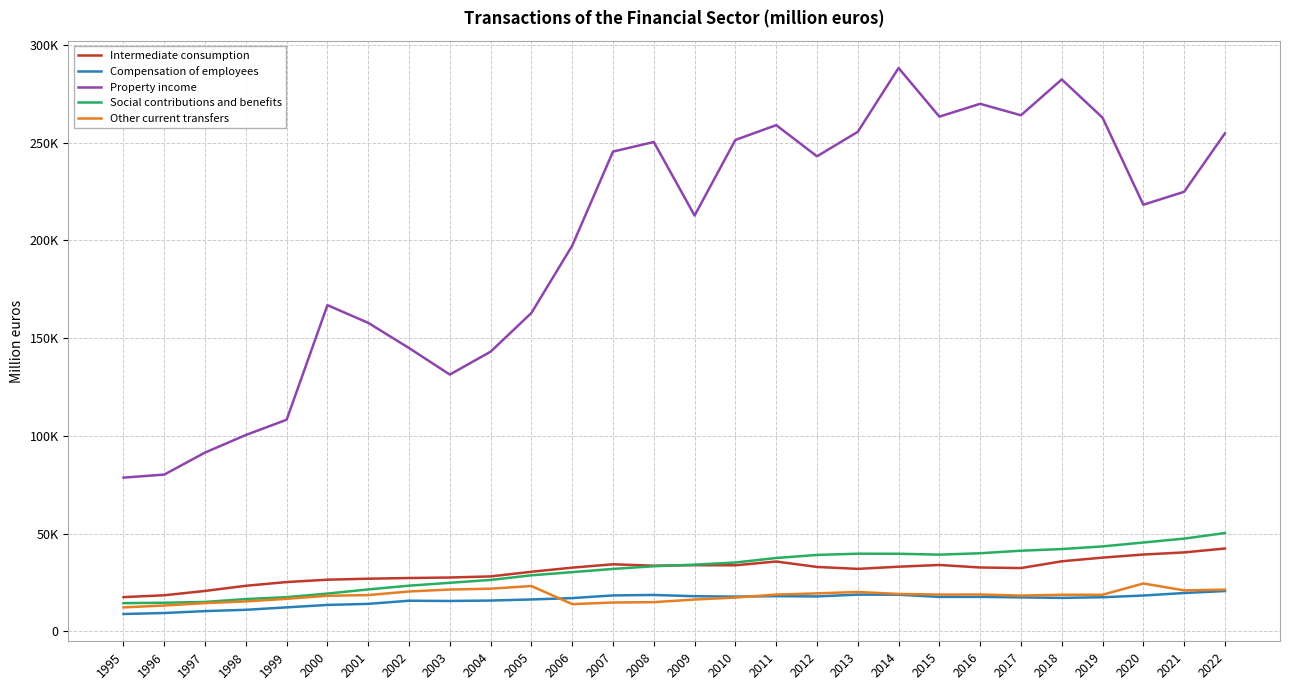

Reading left to right, extract all data points from this chart.

Intermediate consumption: 1995=17556	1996=18502	1997=20717	1998=23357	1999=25263	2000=26468	2001=26976	2002=27321	2003=27588	2004=28151	2005=30518	2006=32631	2007=34348	2008=33630	2009=33883	2010=33844	2011=35772	2012=32991	2013=32004	2014=33113	2015=34001	2016=32711	2017=32421	2018=35875	2019=37762	2020=39339	2021=40425	2022=42412
Compensation of employees: 1995=8928	1996=9425	1997=10403	1998=11066	1999=12323	2000=13556	2001=14103	2002=15711	2003=15580	2004=15804	2005=16362	2006=17058	2007=18425	2008=18664	2009=18019	2010=17820	2011=18043	2012=17913	2013=18822	2014=18785	2015=17667	2016=17673	2017=17429	2018=17169	2019=17493	2020=18371	2021=19649	2022=20670
Property income: 1995=78675	1996=80235	1997=91507	1998=100487	1999=108290	2000=166898	2001=157838	2002=144962	2003=131387	2004=143105	2005=162906	2006=197331	2007=245438	2008=250349	2009=212731	2010=251405	2011=258966	2012=243024	2013=255546	2014=288200	2015=263324	2016=269880	2017=264018	2018=282356	2019=262796	2020=218259	2021=224877	2022=254774
Social contributions and benefits: 1995=14473	1996=14683	1997=15087	1998=16564	1999=17533	2000=19363	2001=21493	2002=23410	2003=24881	2004=26349	2005=28712	2006=30334	2007=31978	2008=33343	2009=34162	2010=35265	2011=37564	2012=39132	2013=39765	2014=39734	2015=39289	2016=39995	2017=41292	2018=42134	2019=43498	2020=45486	2021=47484	2022=50324
Other current transfers: 1995=12306	1996=13263	1997=14492	1998=15380	1999=16683	2000=18257	2001=18585	2002=20446	2003=21437	2004=21870	2005=23231	2006=13971	2007=14793	2008=14987	2009=16313	2010=17334	2011=18855	2012=19468	2013=20190	2014=19167	2015=18872	2016=18890	2017=18349	2018=18764	2019=18762	2020=24536	2021=21003	2022=21385